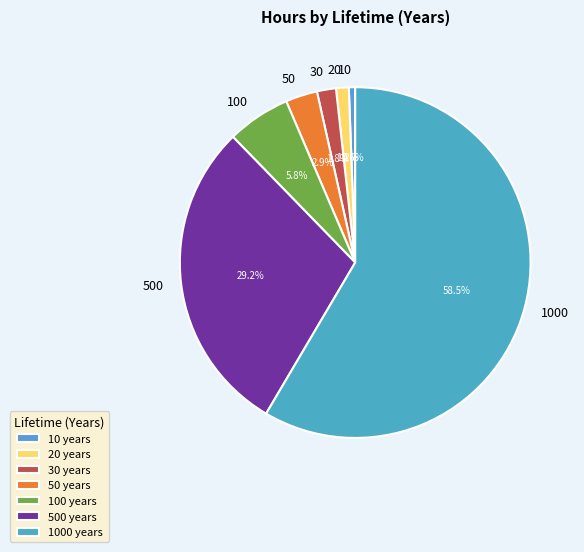

Rank the categories by value from lowest to highest.

10, 20, 30, 50, 100, 500, 1000